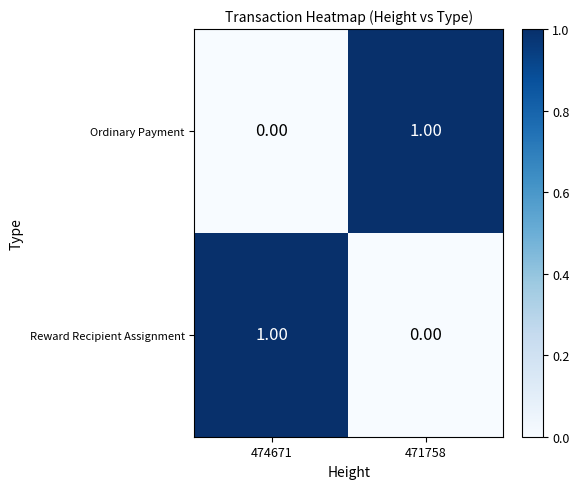

Rank the series at 471758 from lowest to highest value.

Reward Recipient Assignment, Ordinary Payment